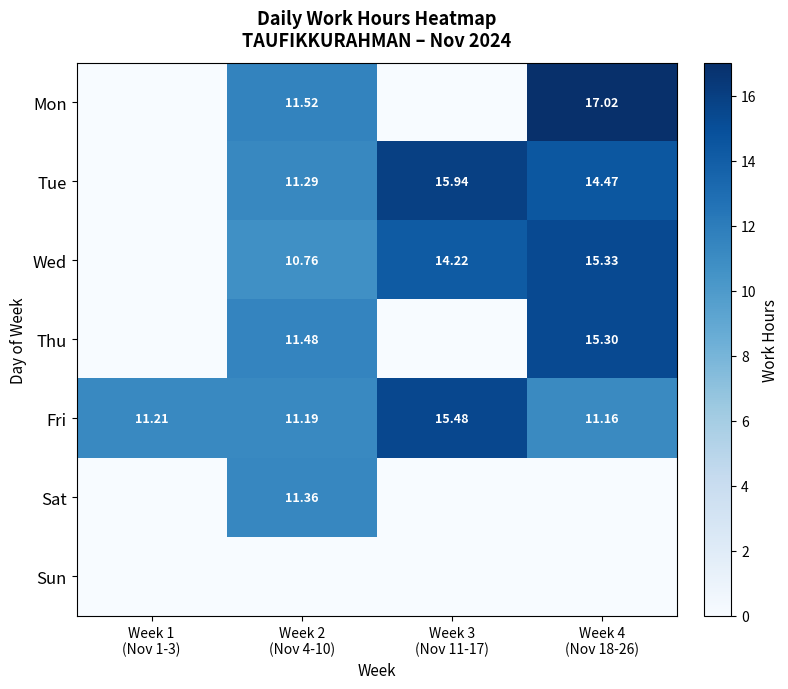

Is the value of Fri at Week 4 (Nov 18-26) greater than the value of Sun at Week 2 (Nov 4-10)?

Yes